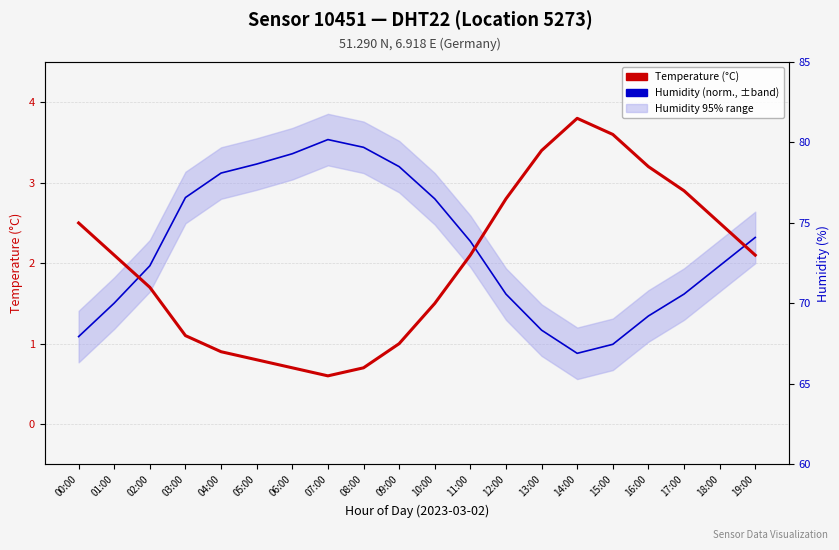

The Humidity (normalized, 95% band) series shows 5.9 at 07:00. True or false?

False